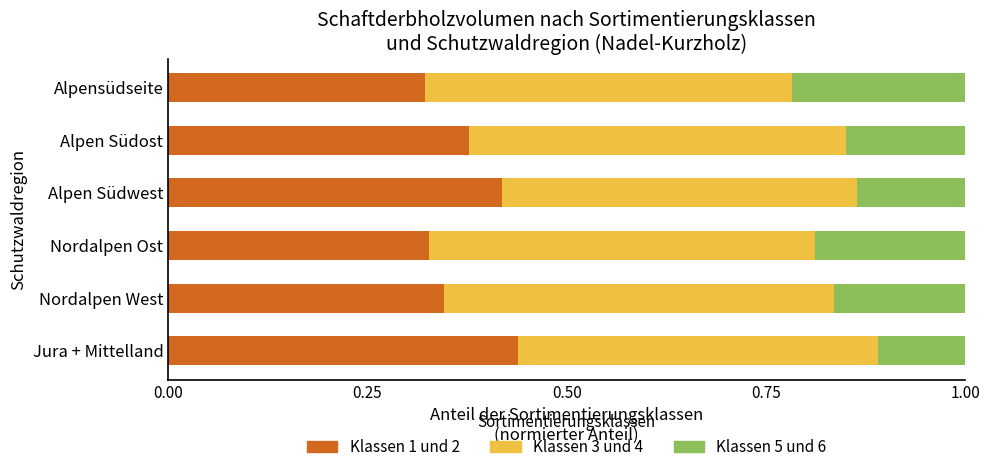

What is the total value across all series at Alpen Südwest?

1.0